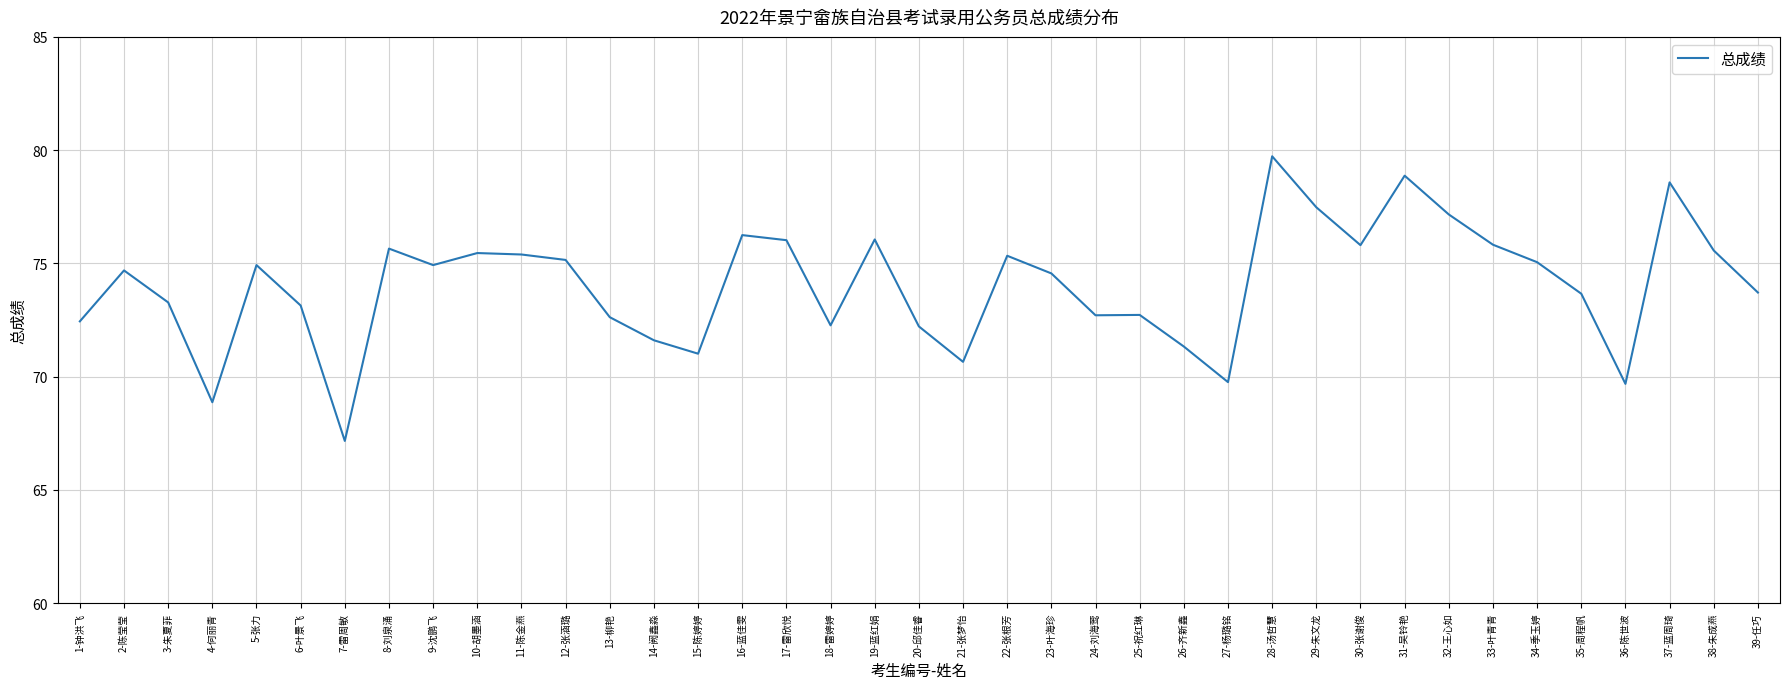

What position from the right is 39-任巧?

1